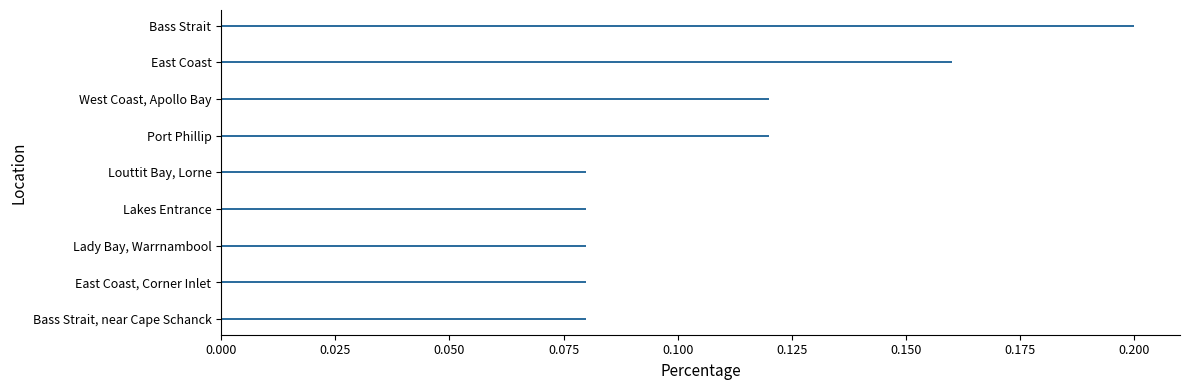

What is the sum of the values at Bass Strait and Lady Bay, Warrnambool?

0.3